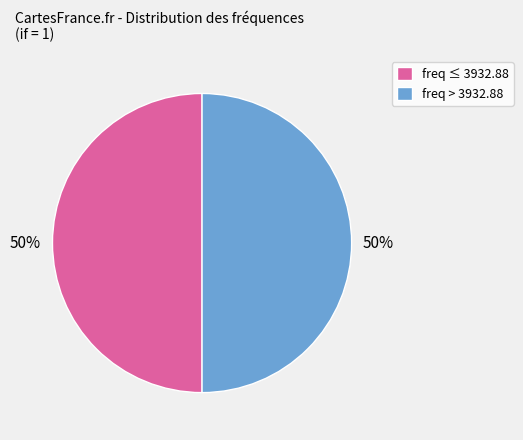

What is the ratio of the value at freq ≤ 3932.88 to the value at freq > 3932.88?

1.0